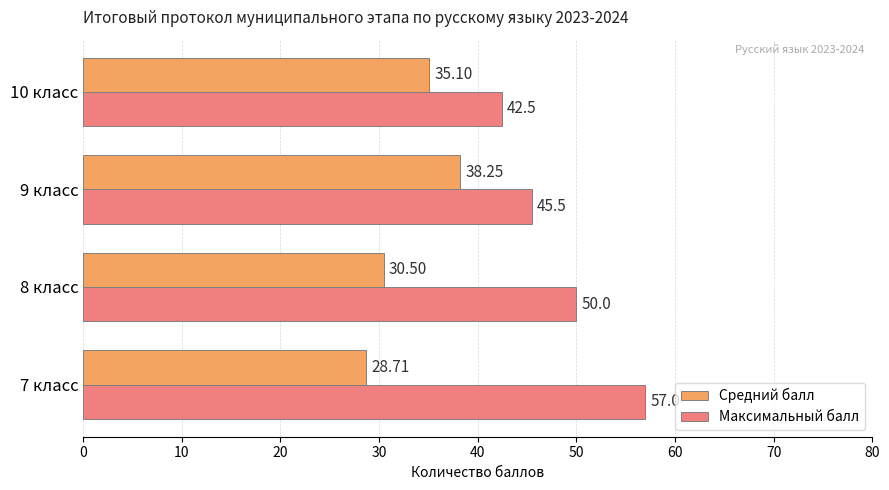

At how many categories does at least one series exceed 38?

4